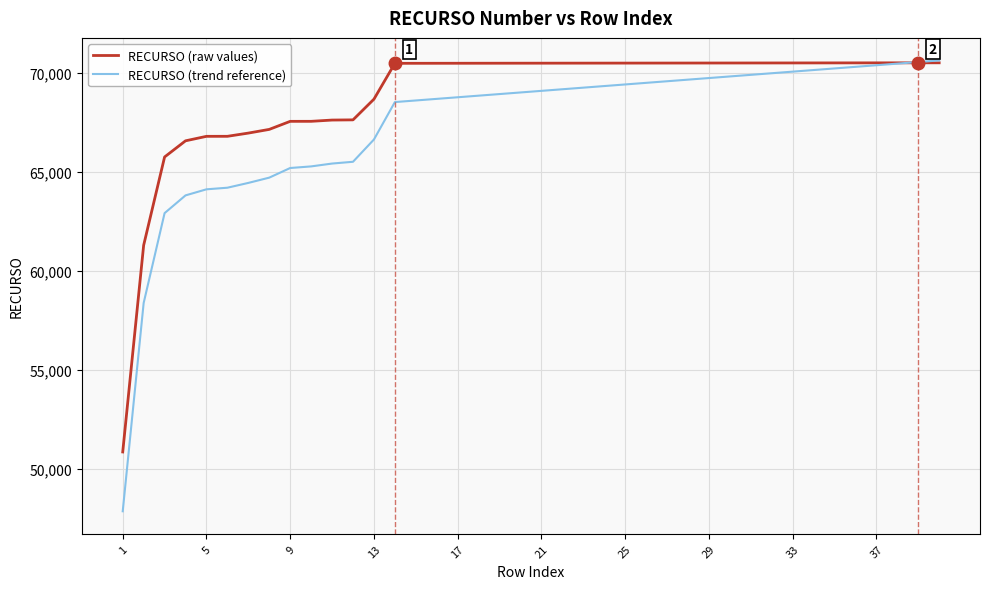

Does the chart have visible grid lines?

Yes